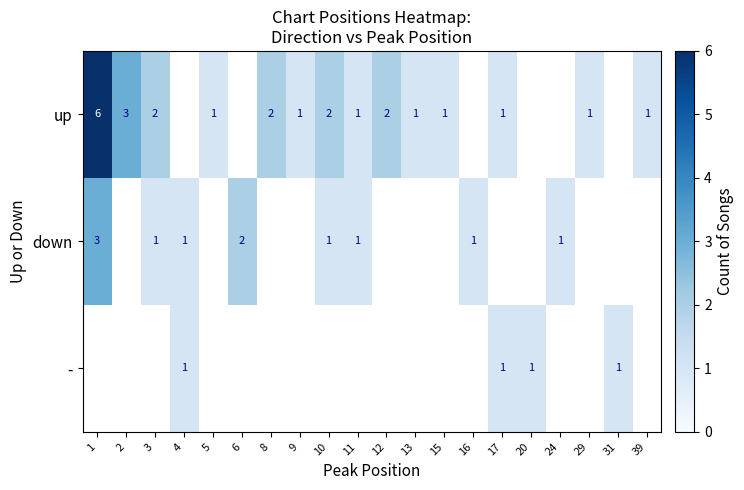

What is the difference between the highest and lowest values at 1?

3.0